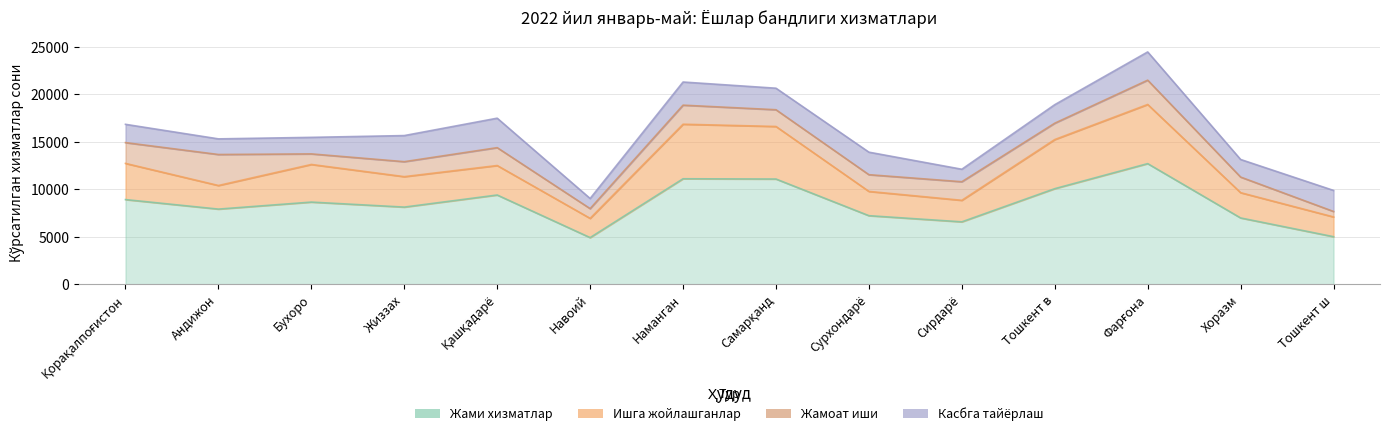

Which category has the lowest value across all series?

Тошкент ш